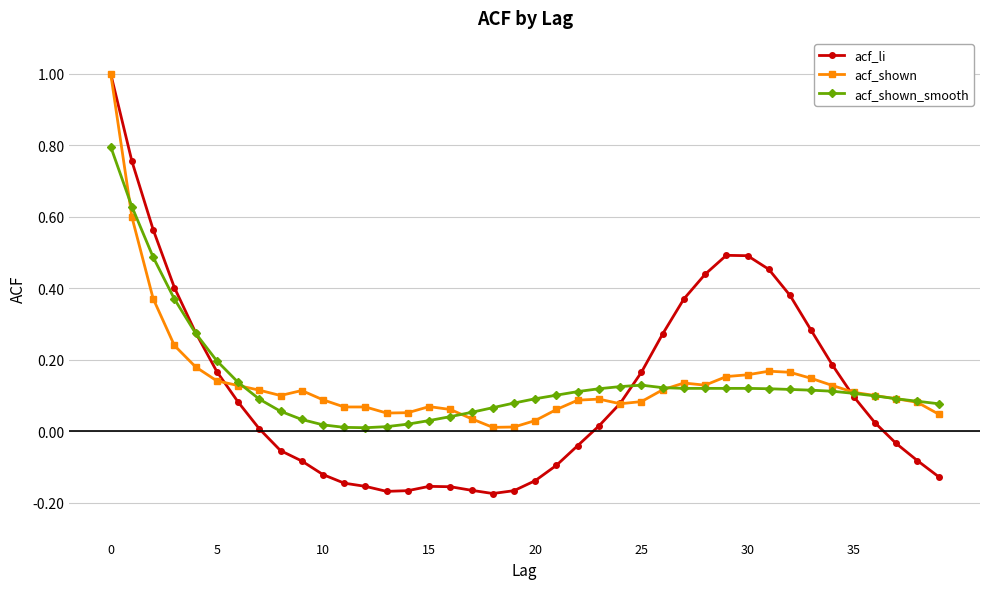

Which series has the largest range (max minus min)?

acf_li